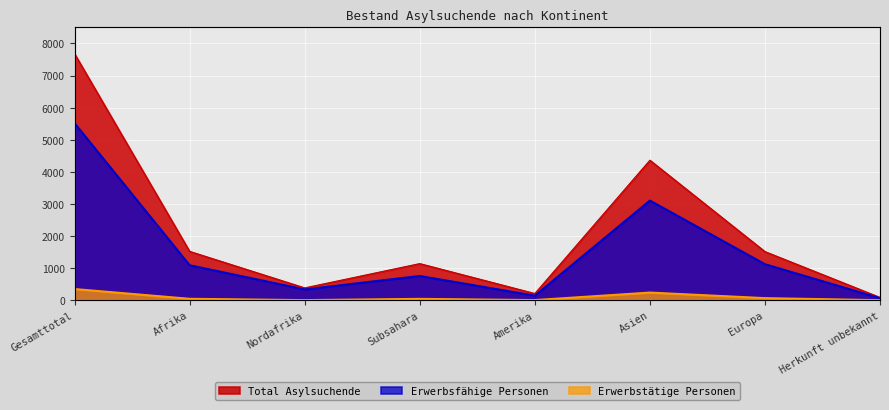

At which label does Erwerbsfähige Personen reach its minimum?

Herkunft unbekannt